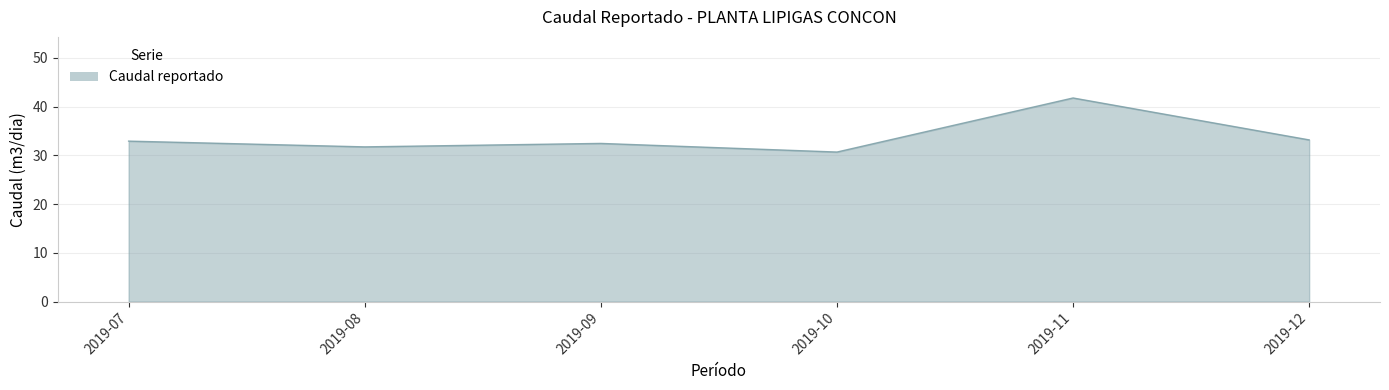

Reading right to left, extract all data points from this chart.

33.2	41.8	30.7	32.4	31.7	32.9